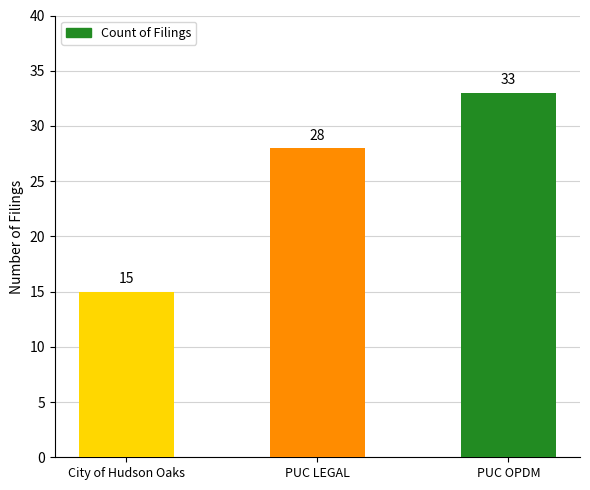

What is the label of the 2nd bar from the left?

PUC LEGAL